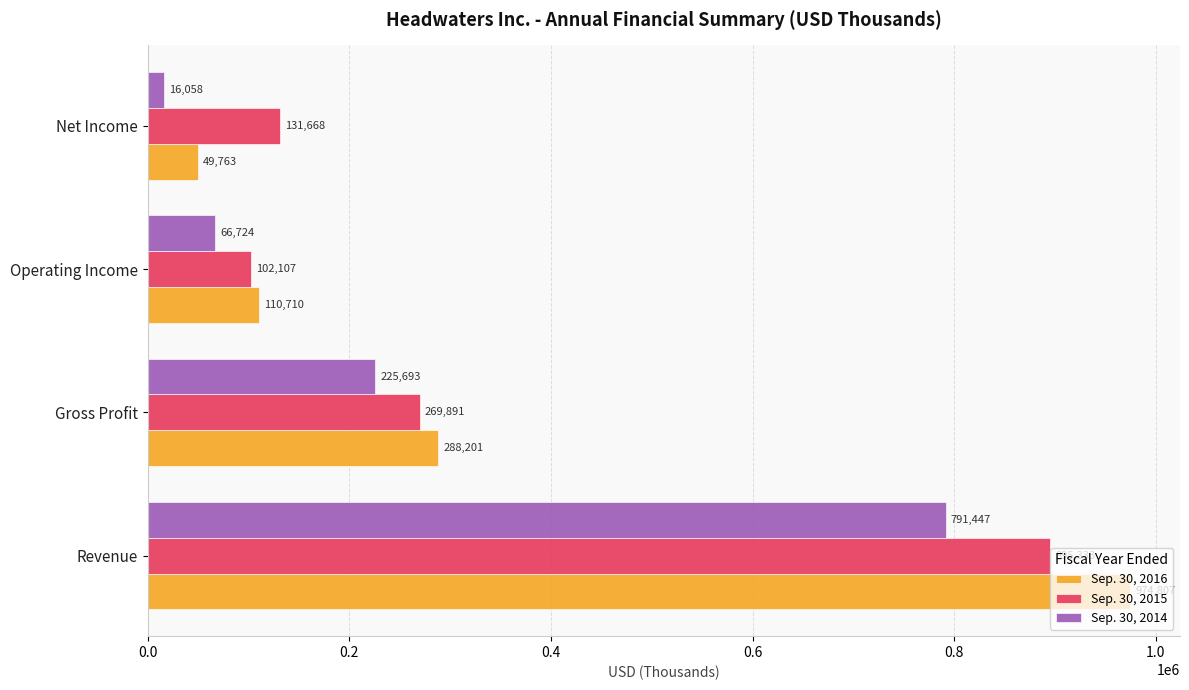

Where is Sep. 30, 2016 nearest to the value 512285?

Gross Profit